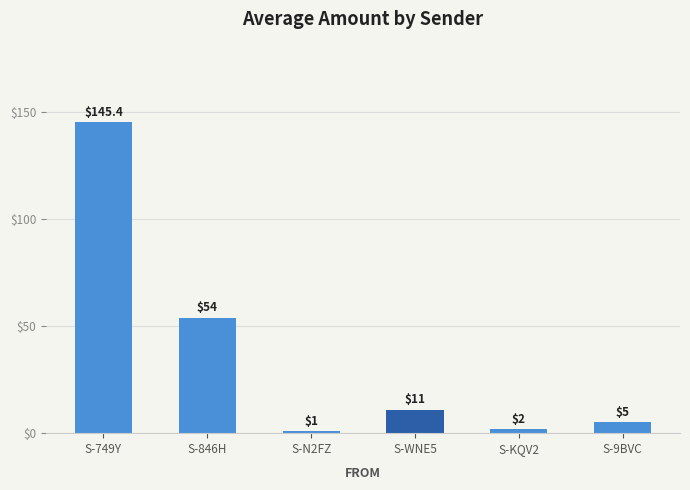

Which category has the lowest value across all series?

S-N2FZ